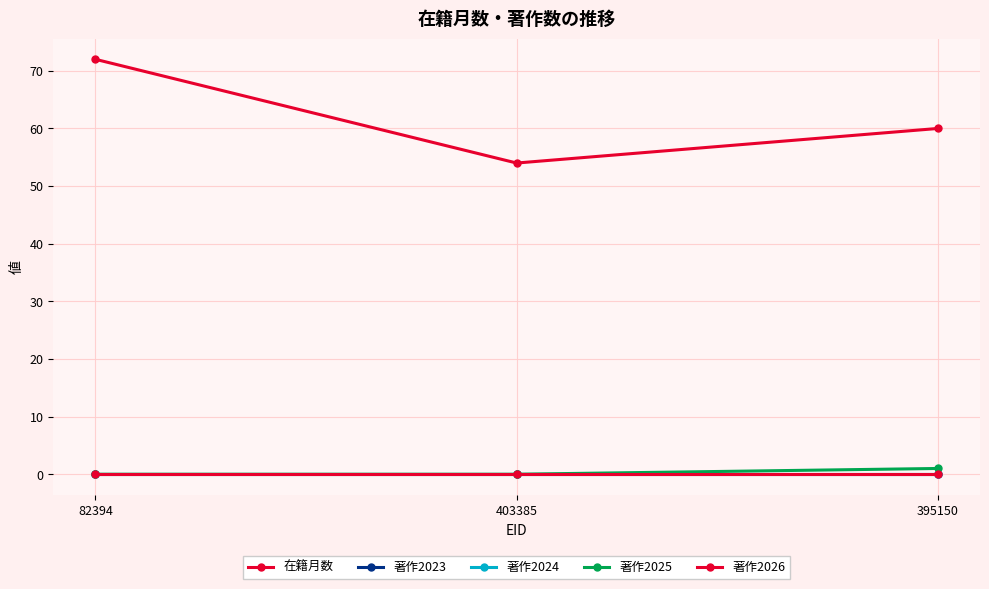

Is this an area chart (filled region under the line)?

No